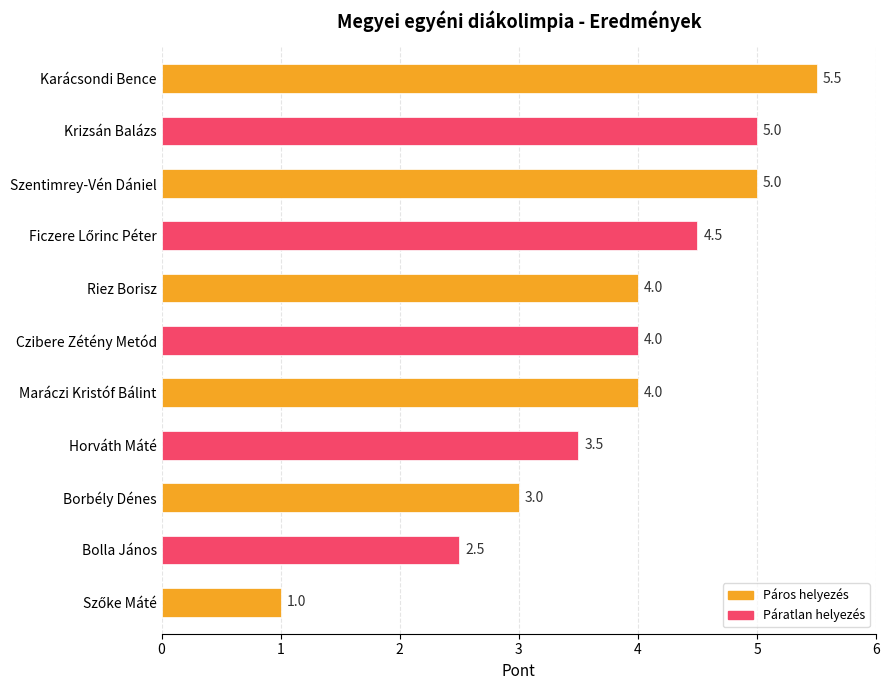

At which label is the value closest to 3?

Borbély Dénes